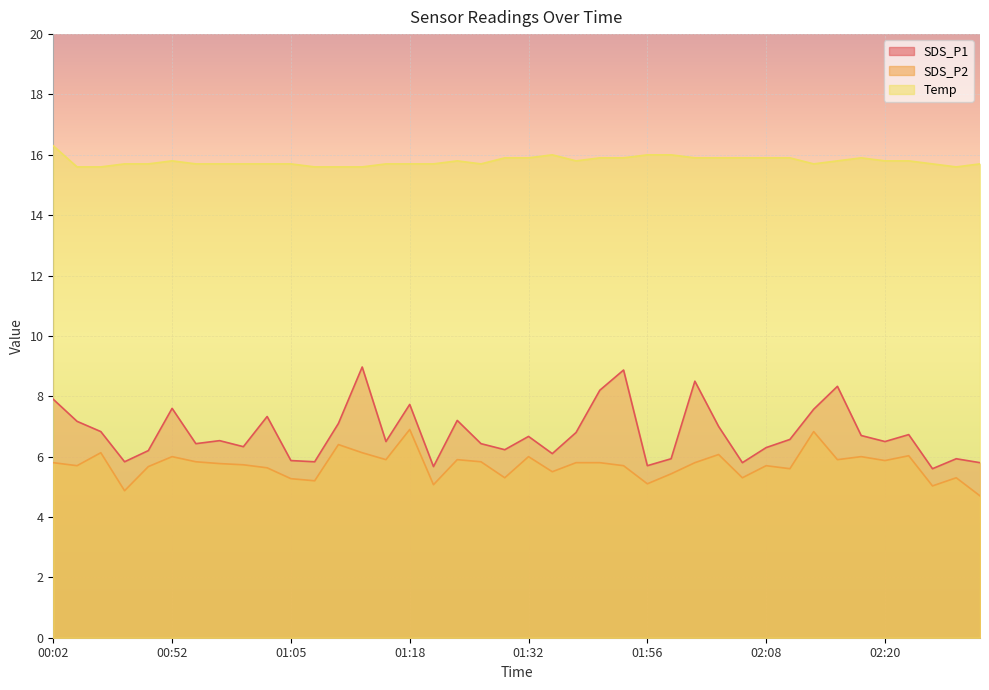

What is the minimum value shown in the chart?

4.7